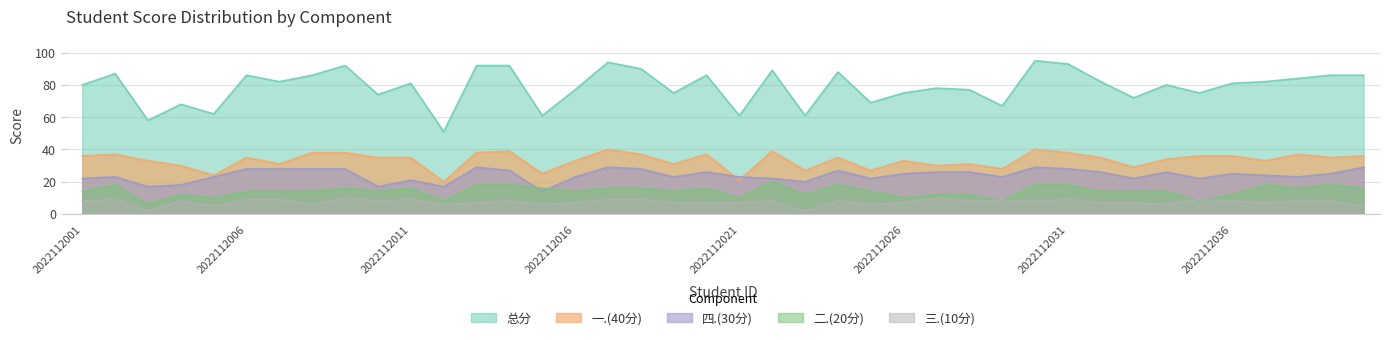

At which category is the sum across all series the highest?

2022112030